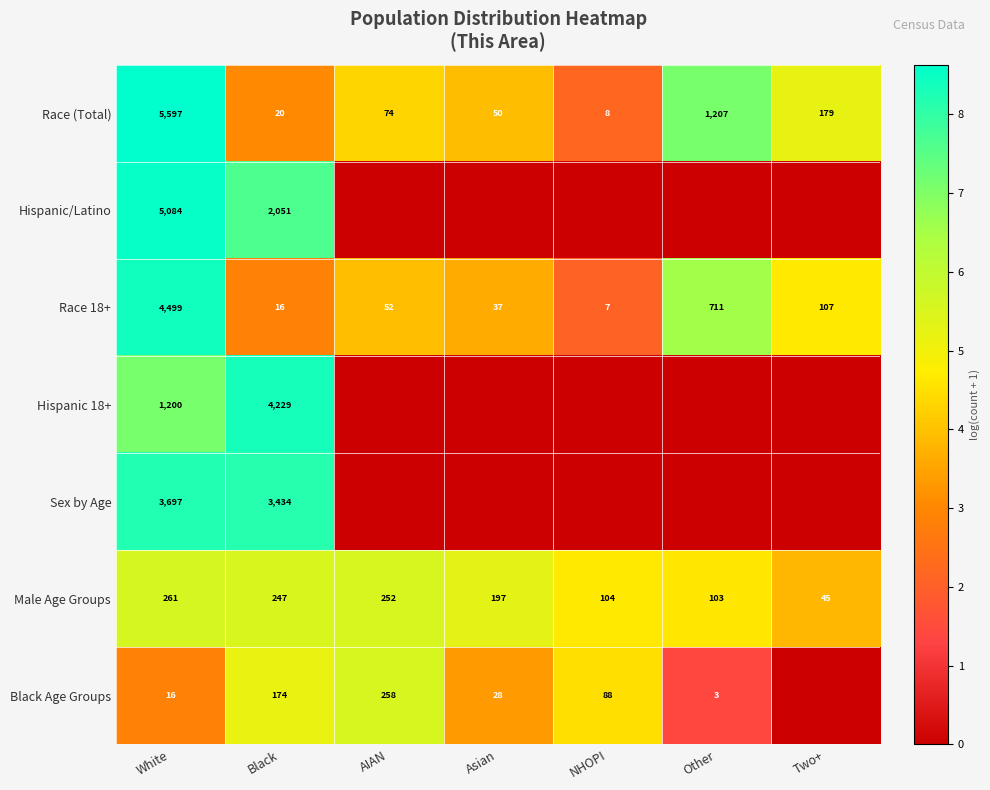

What is the difference between the maximum and minimum values in the Male Age Groups series?

216